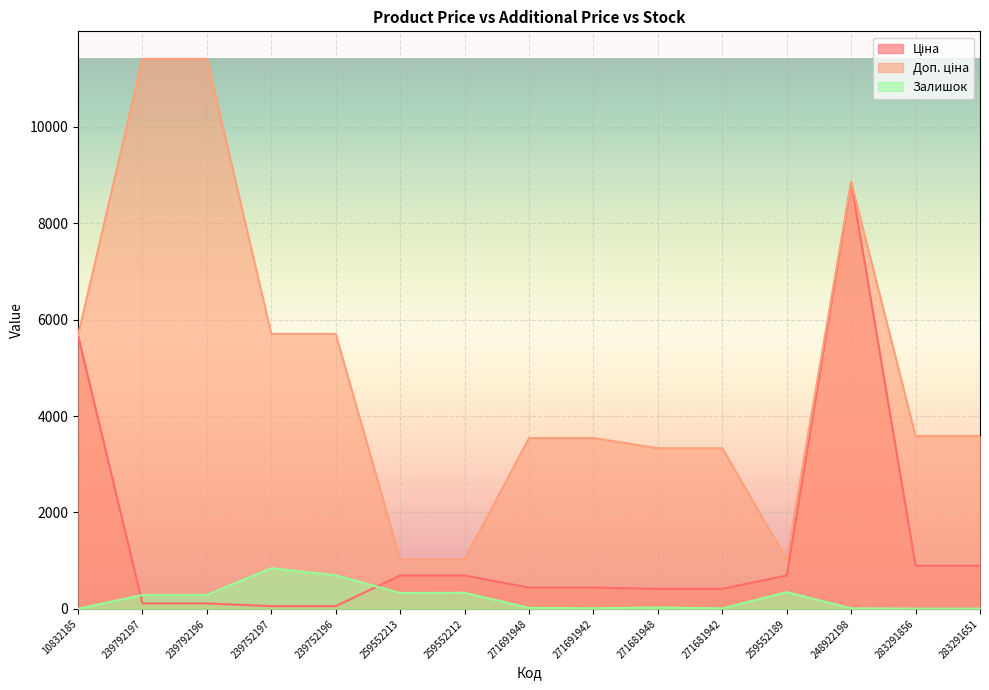

Reading left to right, transcribe all the data shown in this chart.

Ціна: 10832185=5673.8	239792197=114.1	239792196=114.1	239752197=57.0	239752196=57.0	259552213=693.7	259552212=693.7	271691948=443.1	271691942=443.1	271681948=416.6	271681942=416.6	259552189=693.7	248922198=8856.7	283291856=895.9	283291651=895.9
Доп. ціна: 10832185=5673.8	239792197=11410.0	239792196=11410.0	239752197=5705.0	239752196=5705.0	259552213=1024.6	259552212=1024.6	271691948=3545.0	271691942=3545.0	271681948=3332.5	271681942=3332.5	259552189=1024.6	248922198=8856.7	283291856=3583.6	283291651=3583.6
Залишок: 10832185=4.0	239792197=289.0	239792196=290.0	239752197=845.0	239752196=698.0	259552213=331.0	259552212=334.0	271691948=22.0	271691942=13.0	271681948=30.0	271681942=10.0	259552189=348.0	248922198=11.0	283291856=7.0	283291651=7.0